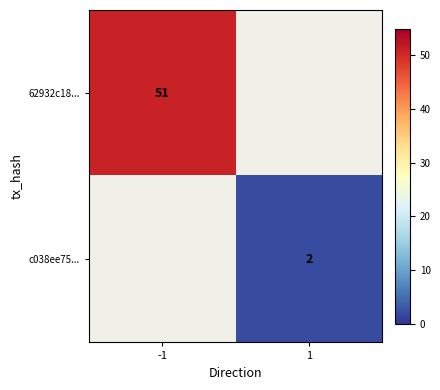

What is the maximum value shown in the chart?

51.0